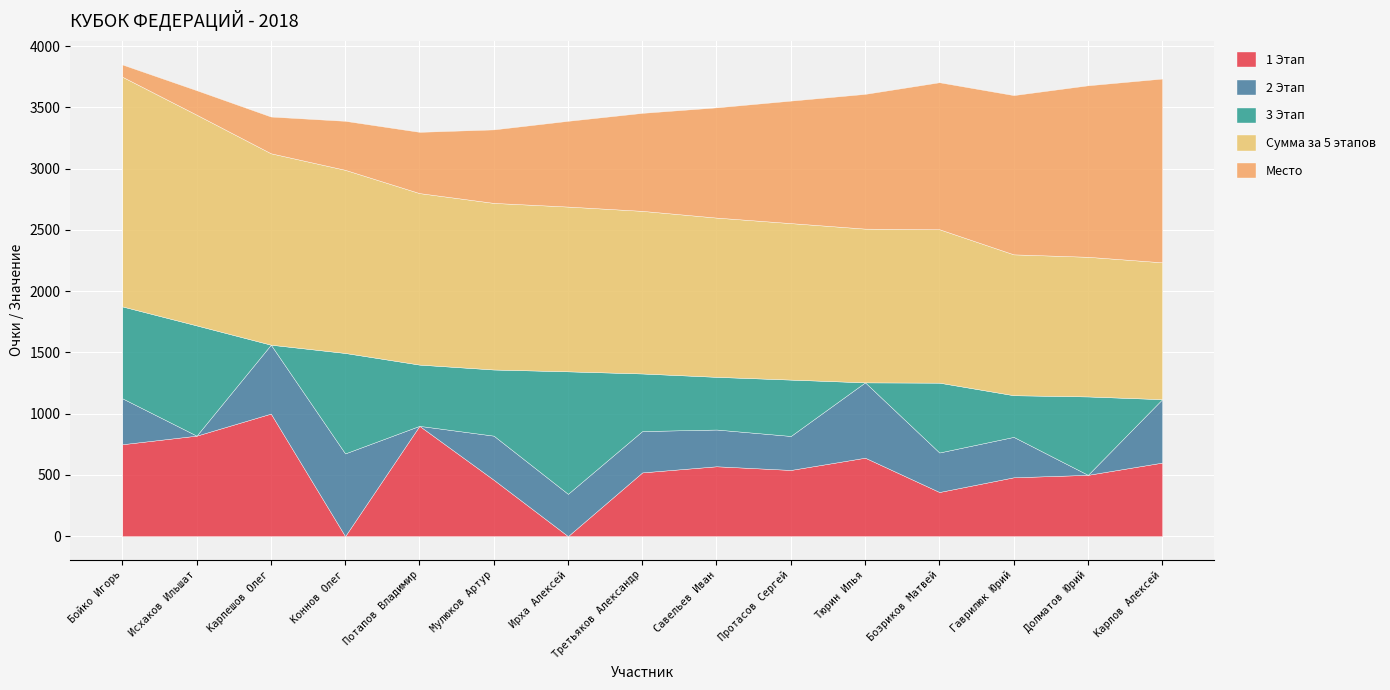

Count the number of data series in this chart.

5